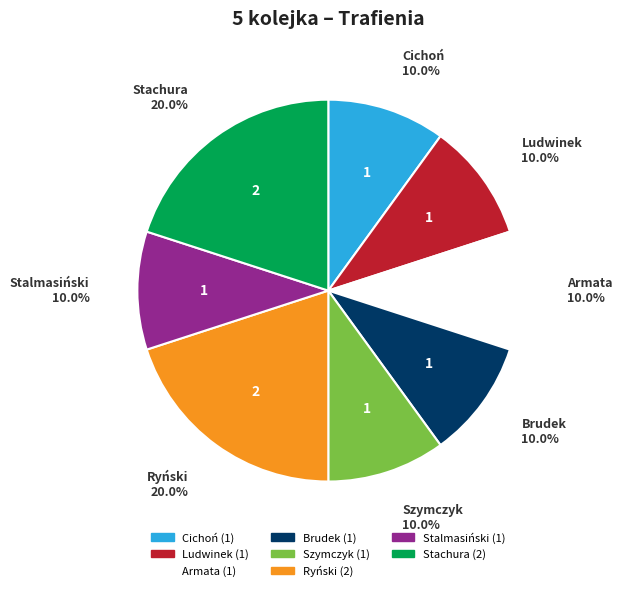

Is there a majority slice in this chart?

No